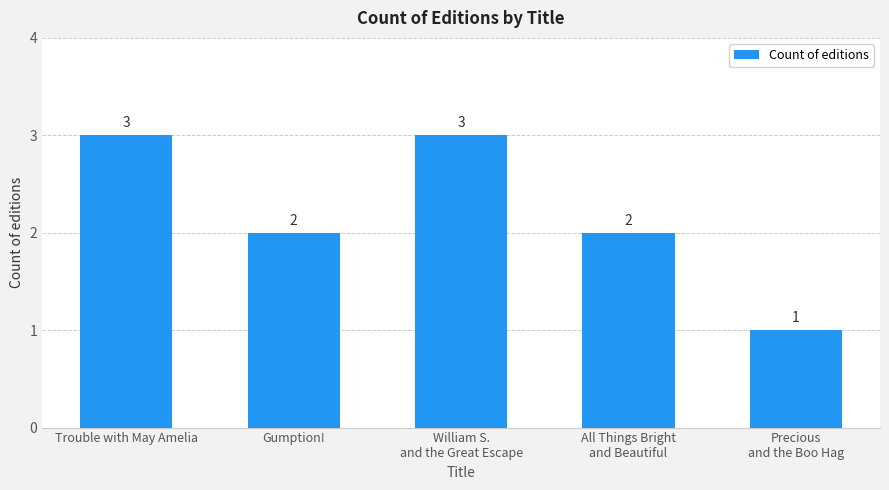

At which label does the data first exceed 2?

Trouble with May Amelia